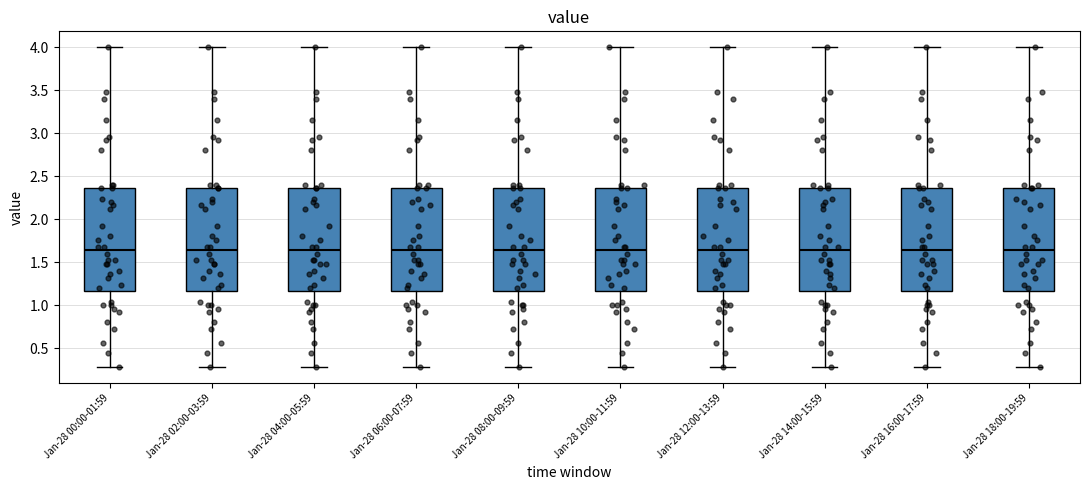

Reading left to right, transcribe this box plot: for each box, give where its median line is, the range the box spans, and where its two whiskers end, as read against the y-axis. The values are not printed on the chart, so give them approximately, as read against the axis.

Jan-28 00:00-01:59: median 1.65, box 1.15 to 2.35, whiskers 0.30 to 4.00
Jan-28 02:00-03:59: median 1.65, box 1.15 to 2.35, whiskers 0.30 to 4.00
Jan-28 04:00-05:59: median 1.65, box 1.15 to 2.35, whiskers 0.30 to 4.00
Jan-28 06:00-07:59: median 1.65, box 1.15 to 2.35, whiskers 0.30 to 4.00
Jan-28 08:00-09:59: median 1.65, box 1.15 to 2.35, whiskers 0.30 to 4.00
Jan-28 10:00-11:59: median 1.65, box 1.15 to 2.35, whiskers 0.30 to 4.00
Jan-28 12:00-13:59: median 1.65, box 1.15 to 2.35, whiskers 0.30 to 4.00
Jan-28 14:00-15:59: median 1.65, box 1.15 to 2.35, whiskers 0.30 to 4.00
Jan-28 16:00-17:59: median 1.65, box 1.15 to 2.35, whiskers 0.30 to 4.00
Jan-28 18:00-19:59: median 1.65, box 1.15 to 2.35, whiskers 0.30 to 4.00